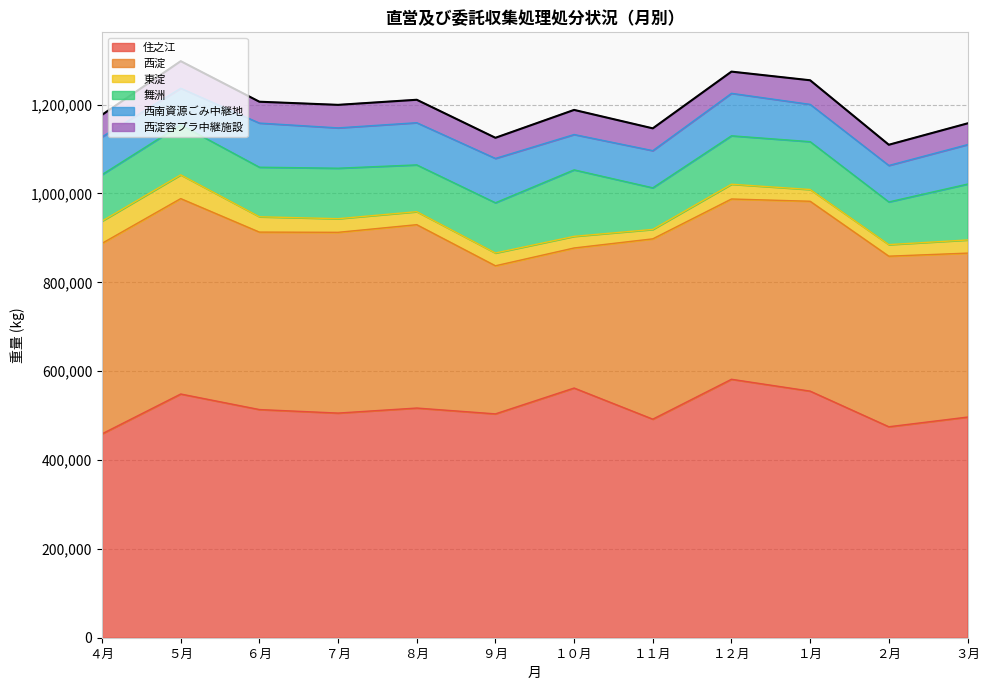

At which label is 東淀 closest to 37330?

６月